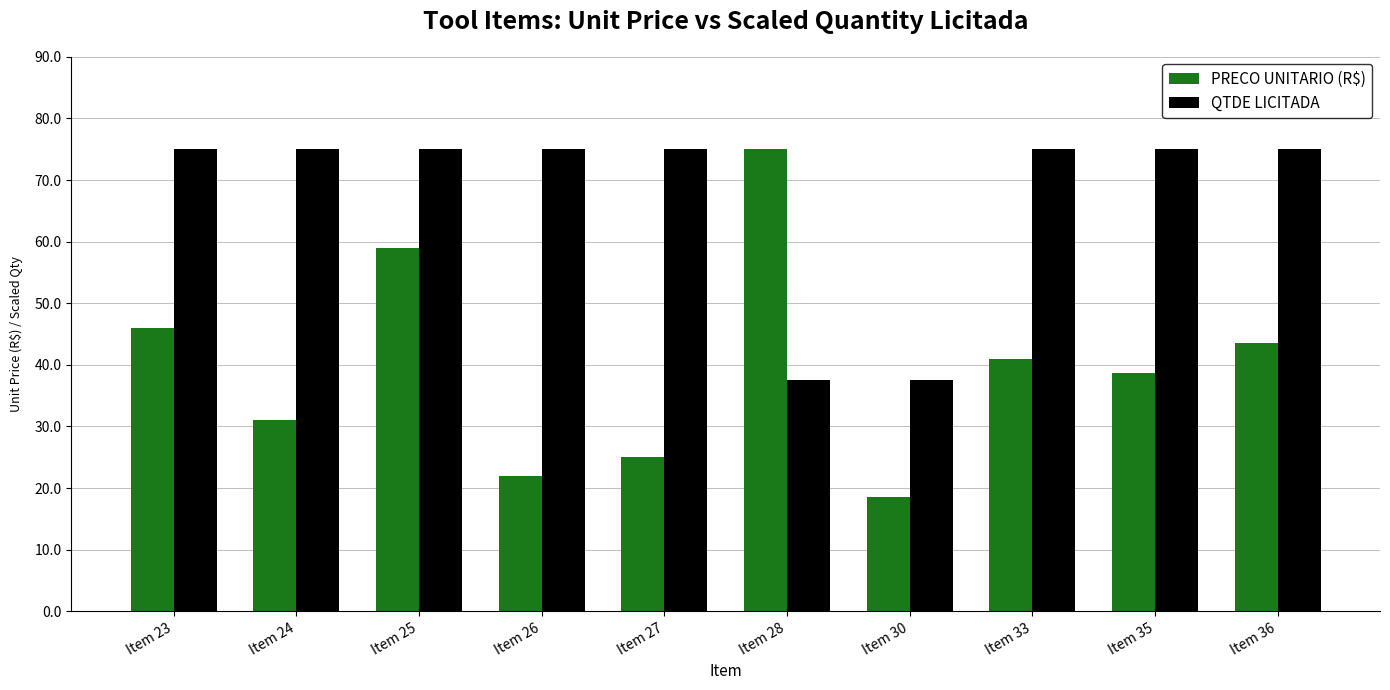

What is the average value of the PRECO UNITARIO (R$) series?

40.0